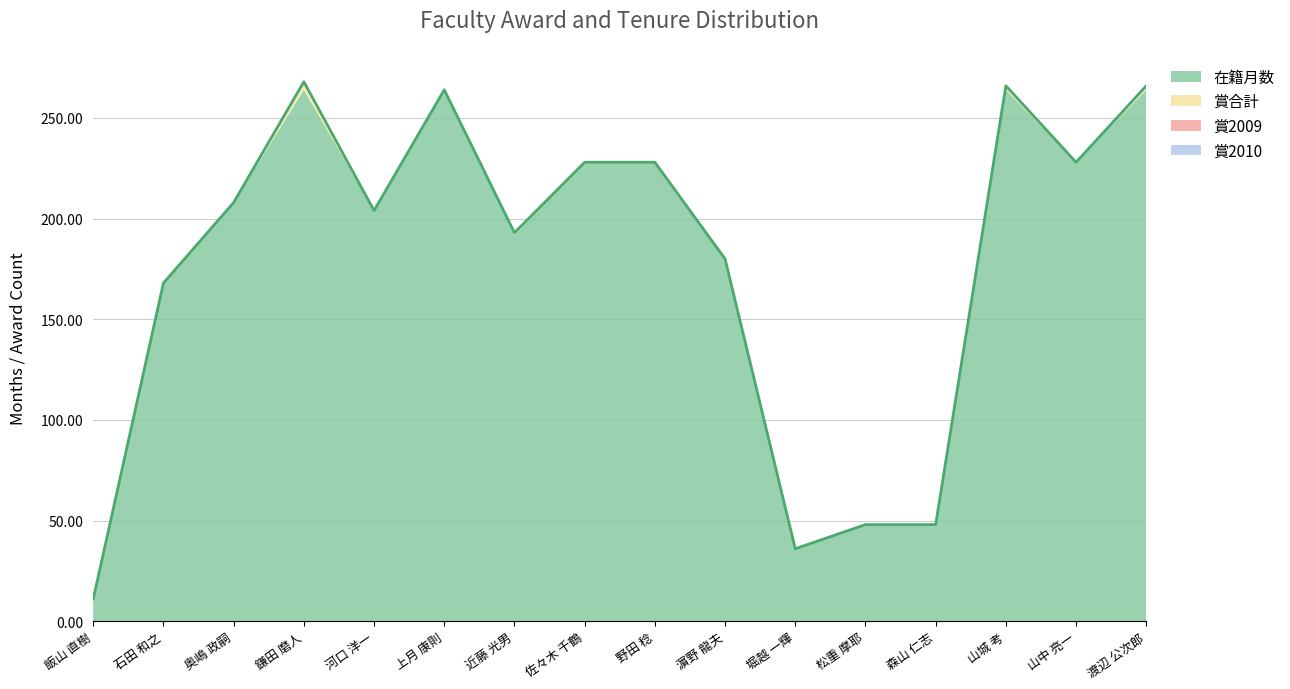

What is the lowest value of the 在籍月数 series?

11